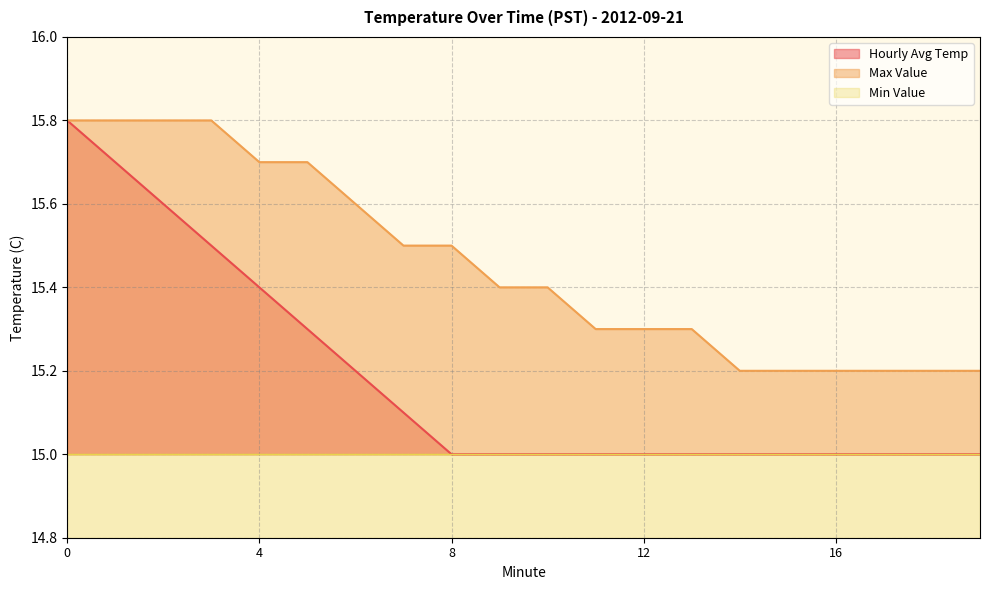

Is it true that Max Value equals 15.7 at 4?

True